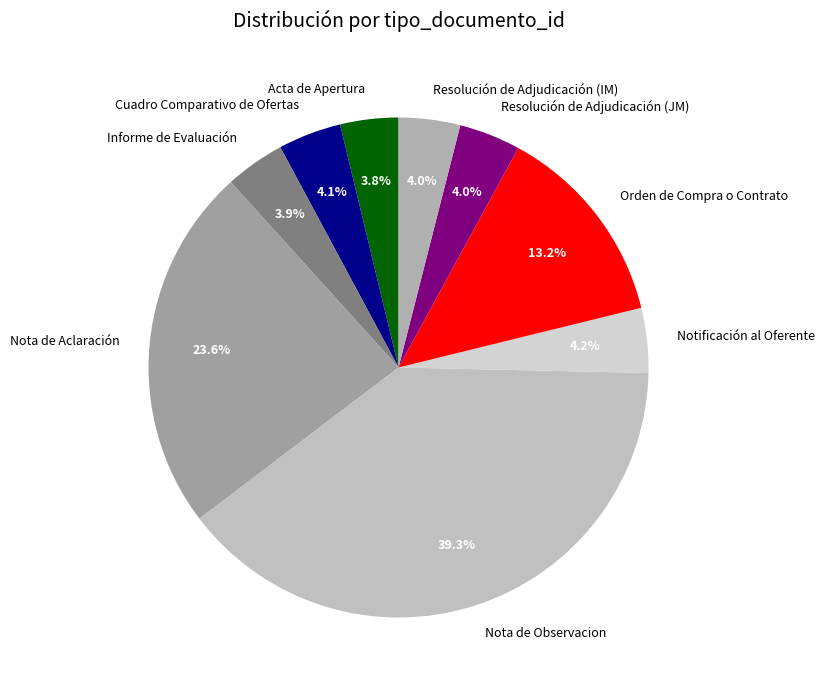

Which category has the biggest portion of the pie?

Nota de Observacion